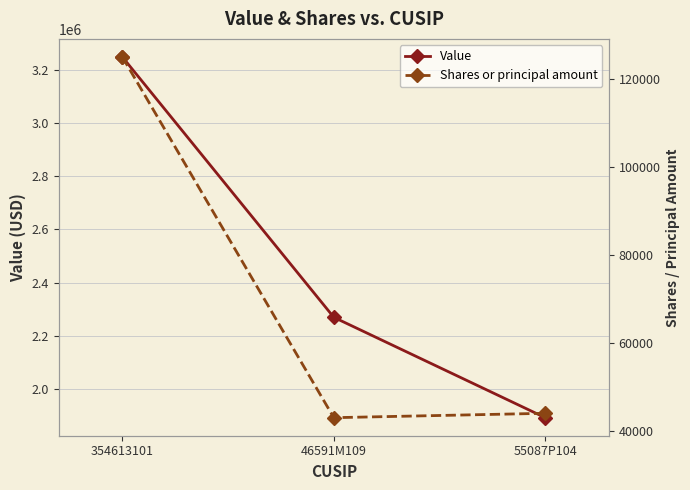

Is the value of Shares or principal amount at 46591M109 greater than the value of Value at 46591M109?

No